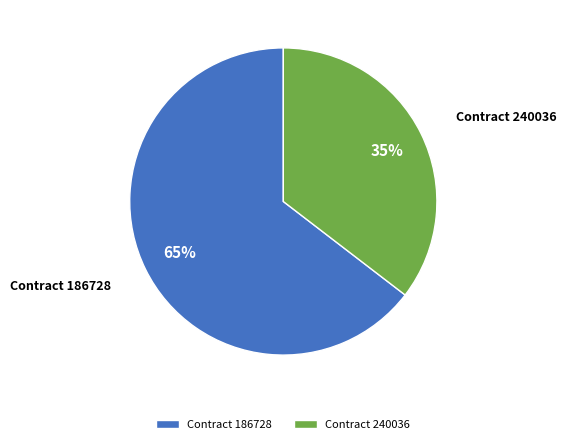

Do Contract 240036 and Contract 186728 together represent more than half of the pie?

Yes